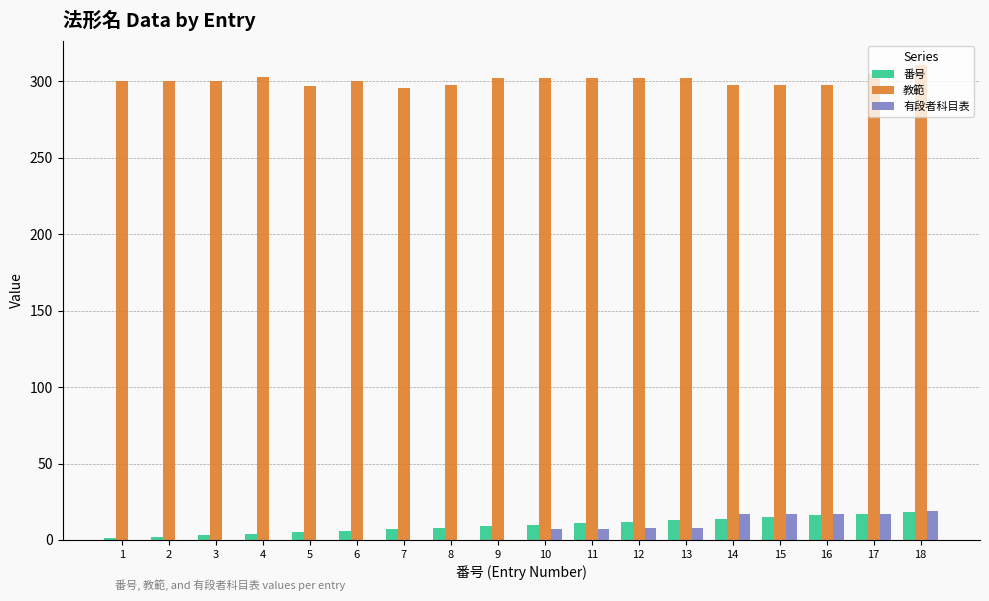

Is the value of 教範 at 6 greater than the value of 有段者科目表 at 4?

Yes